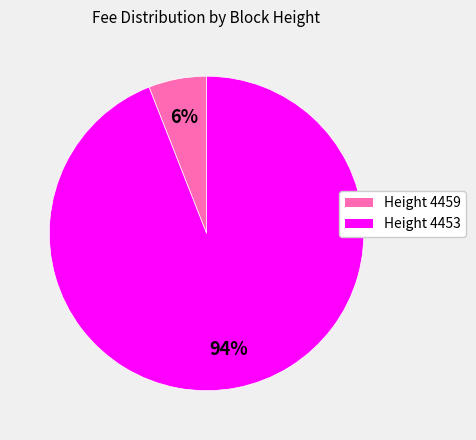

Does any single category account for the majority?

Yes